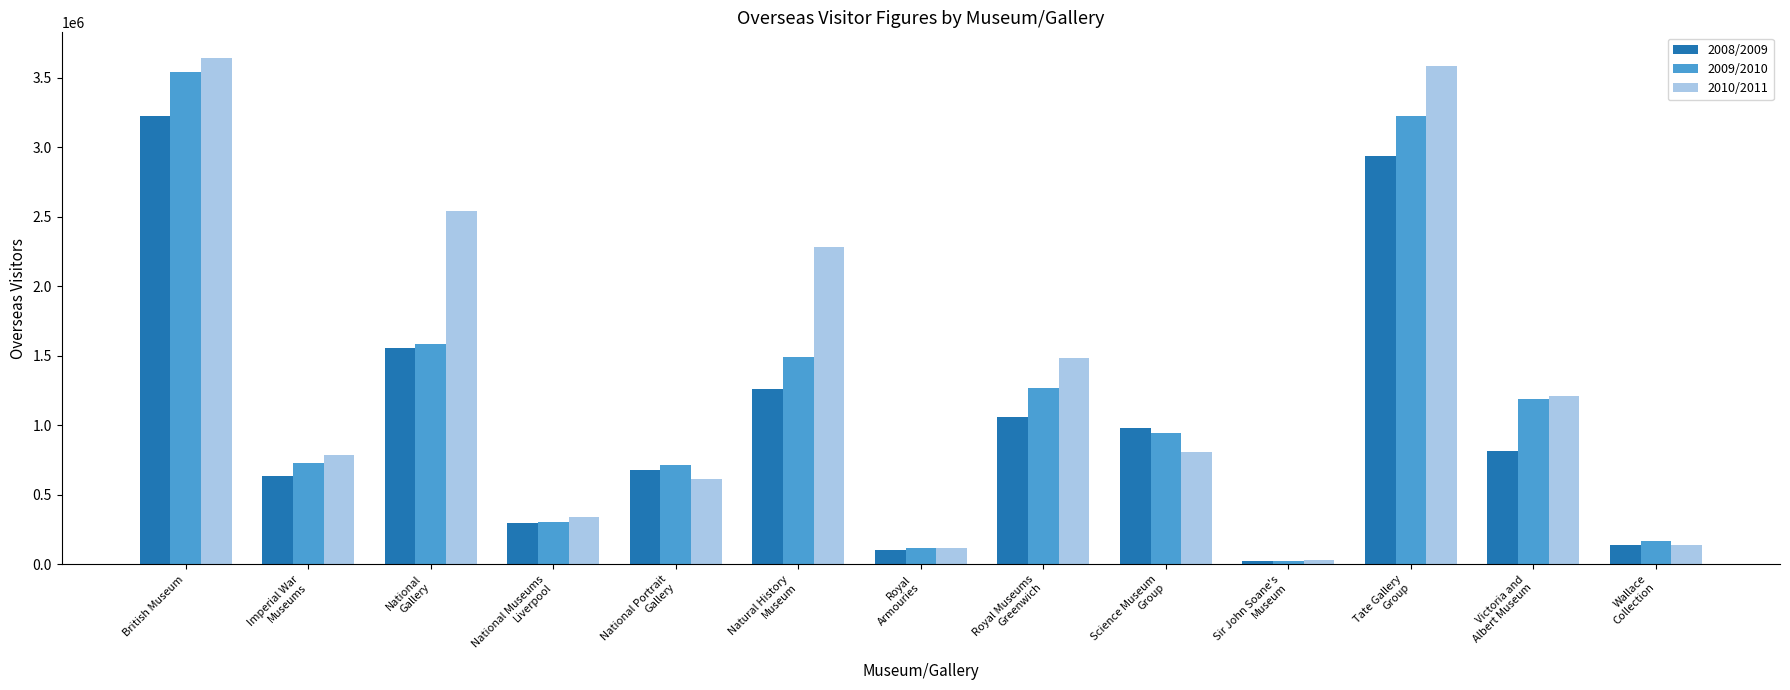

What is the difference between the maximum and minimum values in the 2010/2011 series?

3610283